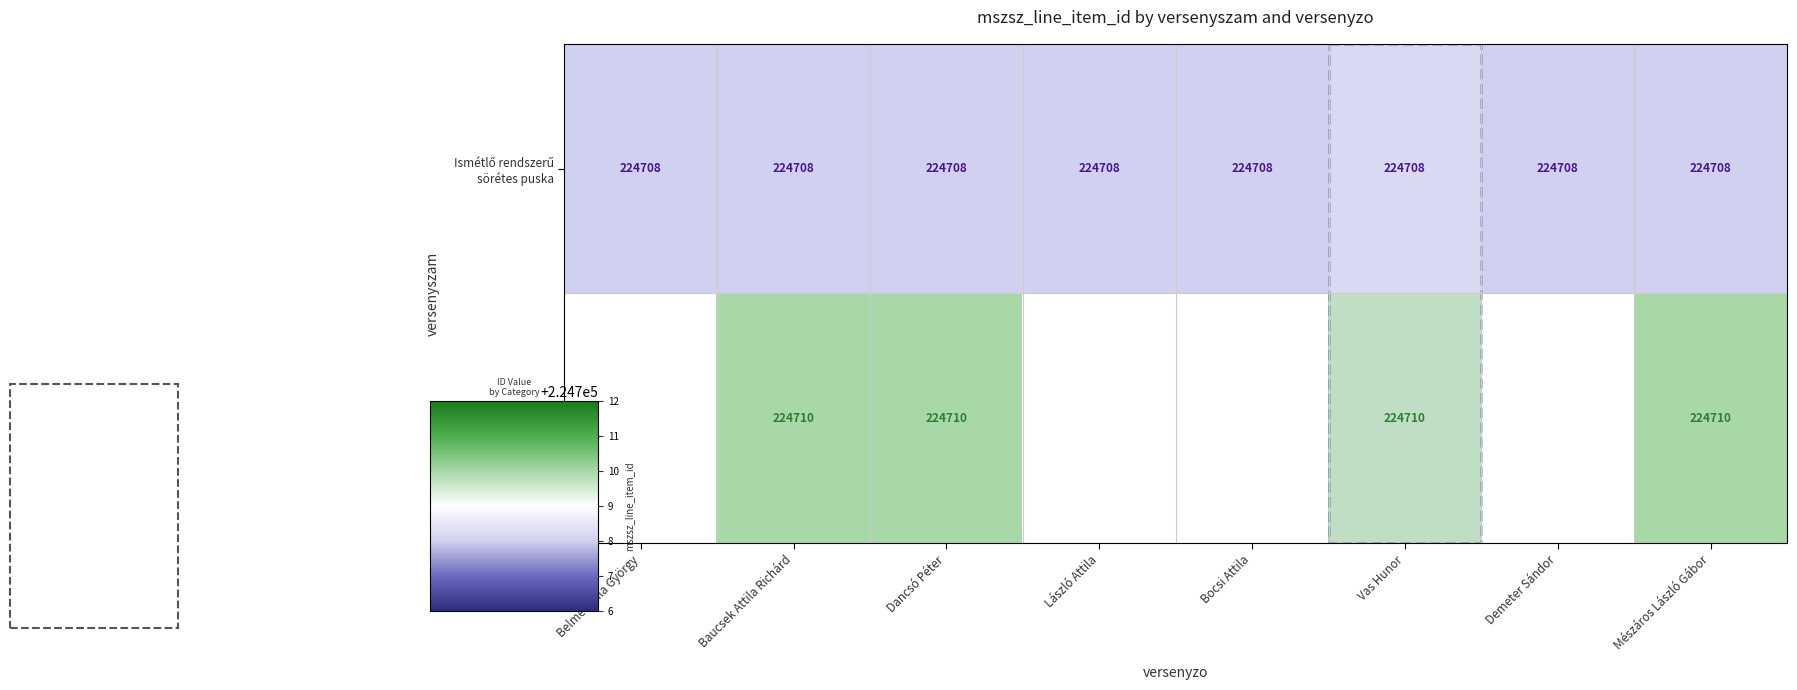

What is the spread (max minus min) of values at Mészáros László Gábor?

2